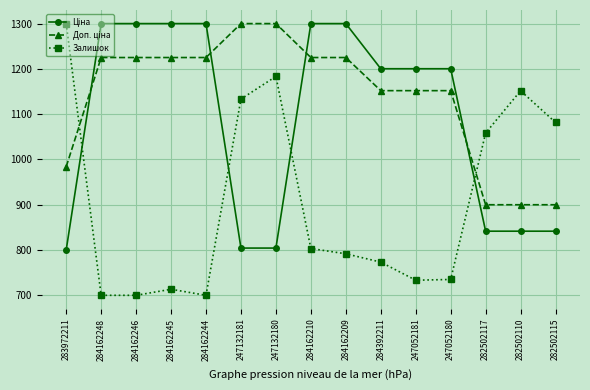

What is the greatest value displayed?

1300.0